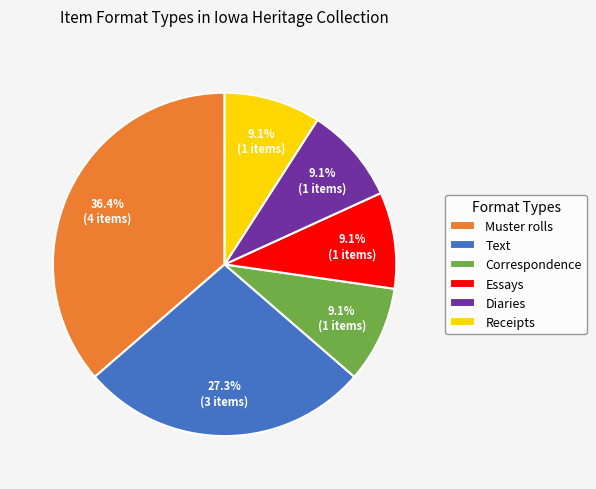

How many slices are in this pie chart?

6